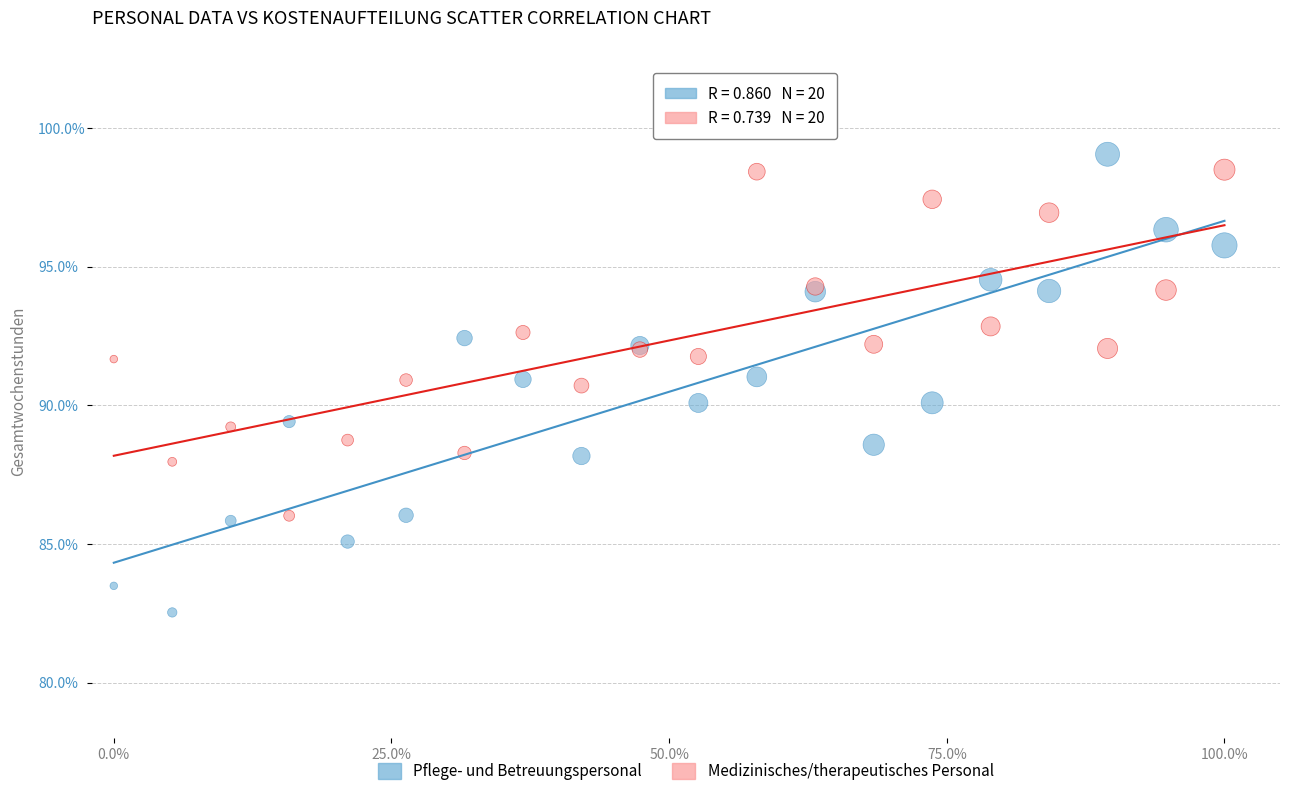

Which series contains the lowest Y value?

Pflege- und Betreuungspersonal